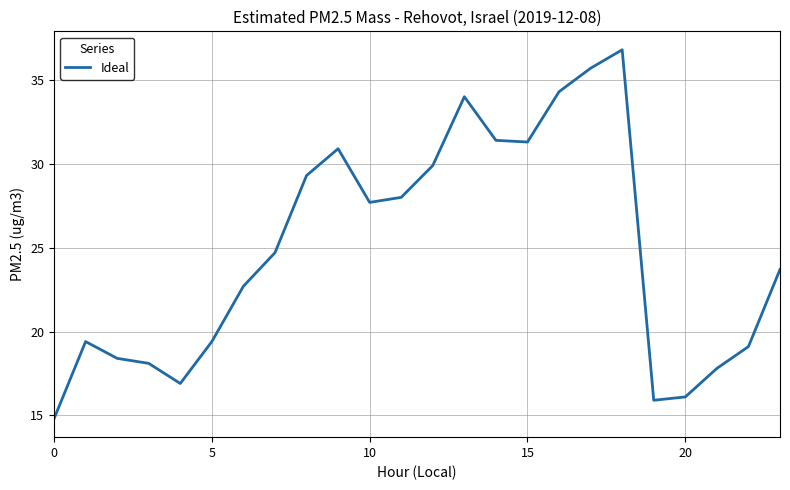

What is the difference between the maximum and minimum values?

22.0